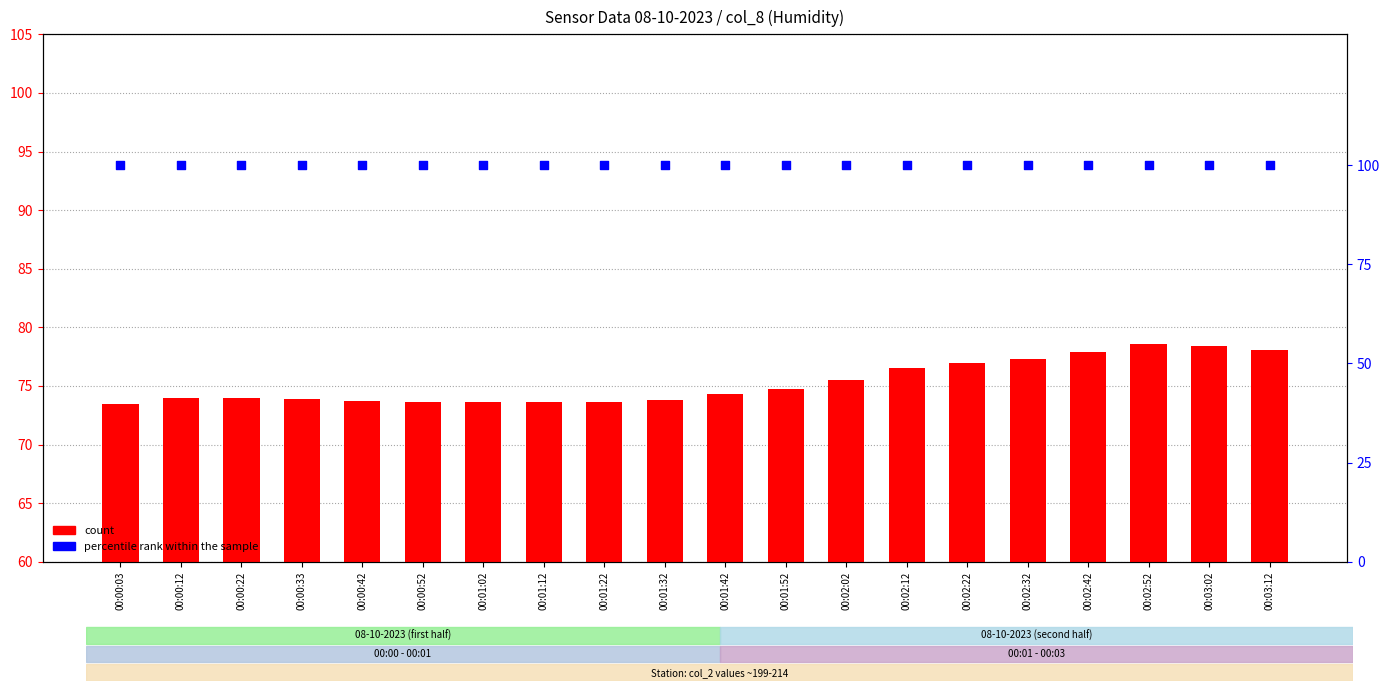

At which category is the sum across all series the highest?

00:02:52